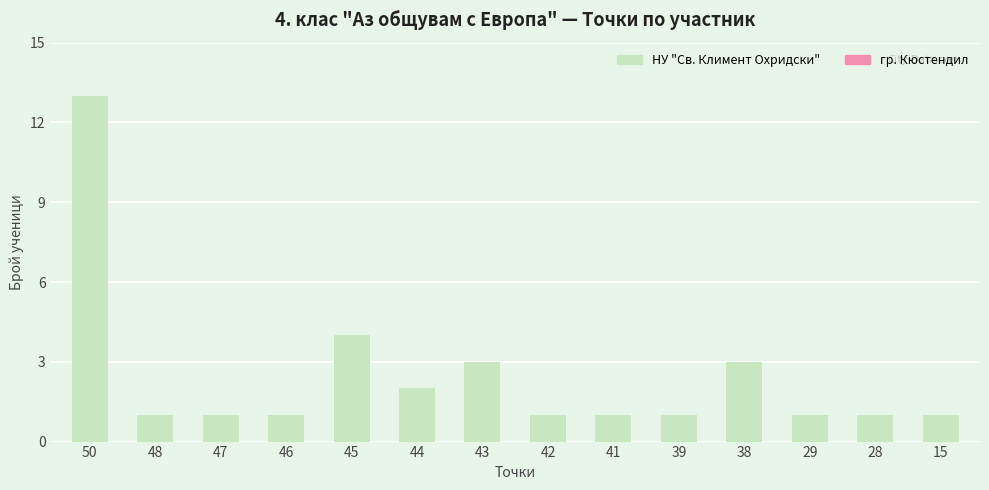

Reading left to right, extract all data points from this chart.

13	1	1	1	4	2	3	1	1	1	3	1	1	1